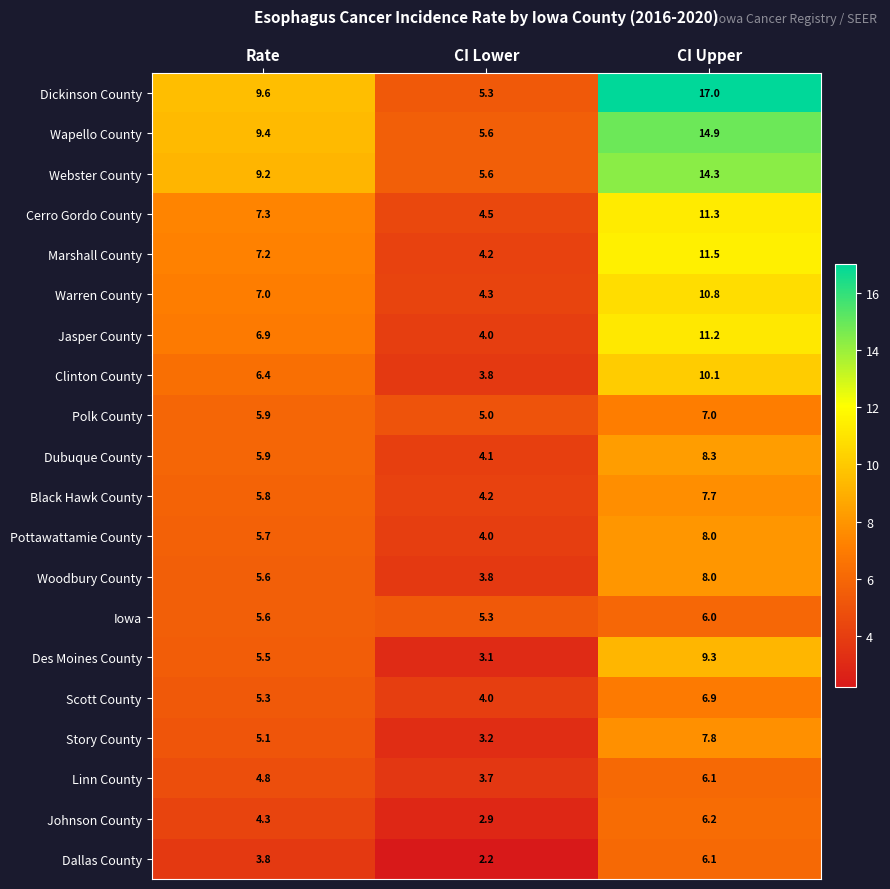

Rank the categories by Pottawattamie County value from lowest to highest.

CI Lower, Rate, CI Upper